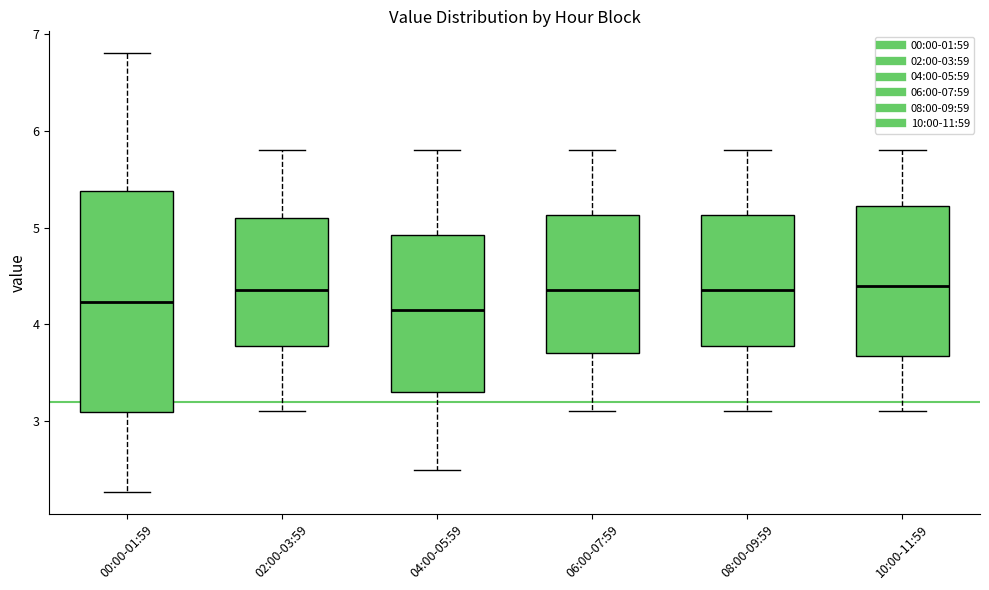

Comparing the boxes themselves (not the whiskers), which one is the tallest?

00:00-01:59